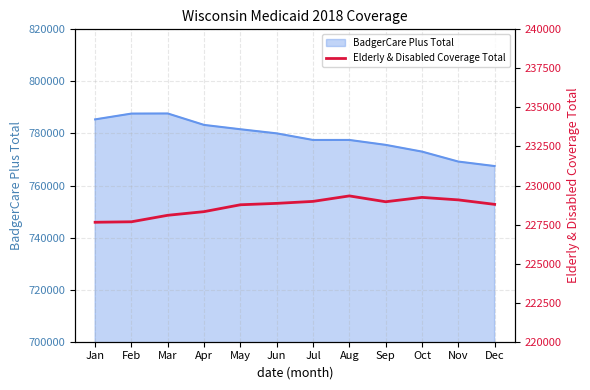

At which category does the chart reach its peak across all series?

Aug